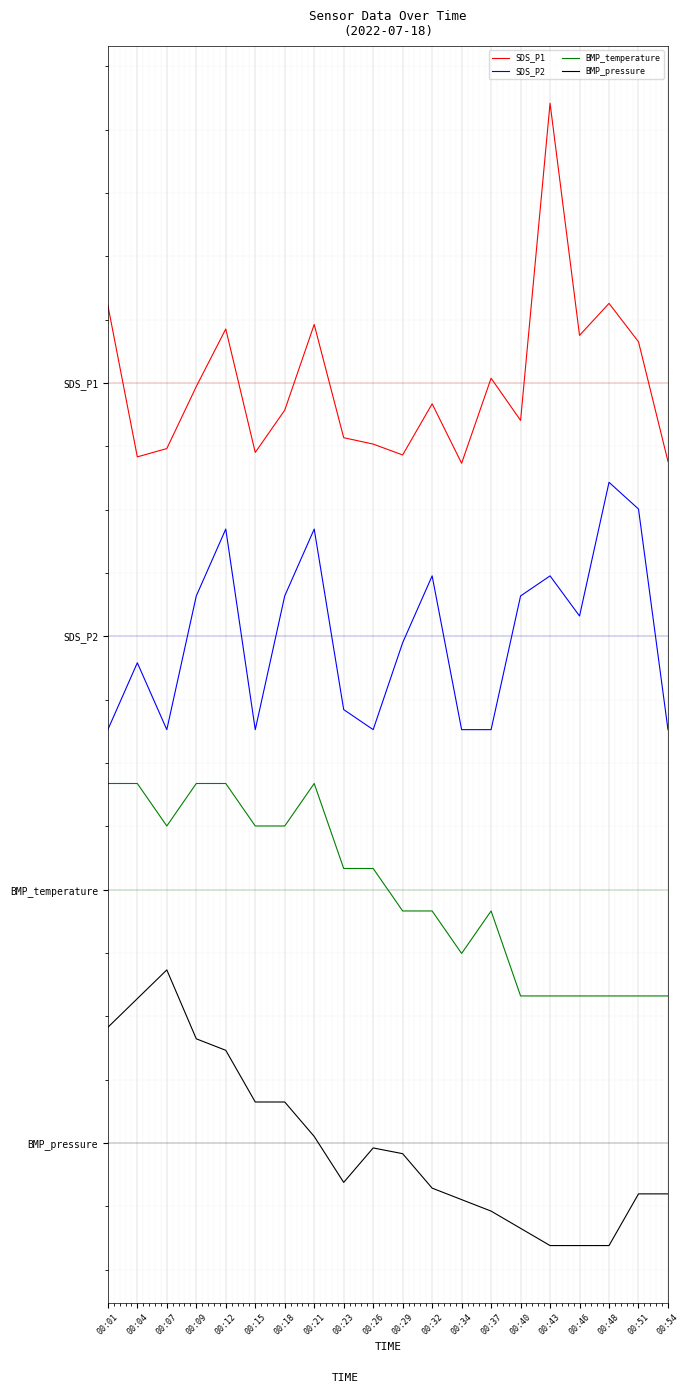

What are all the series names shown in the legend?

SDS_P1, SDS_P2, BMP_temperature, BMP_pressure